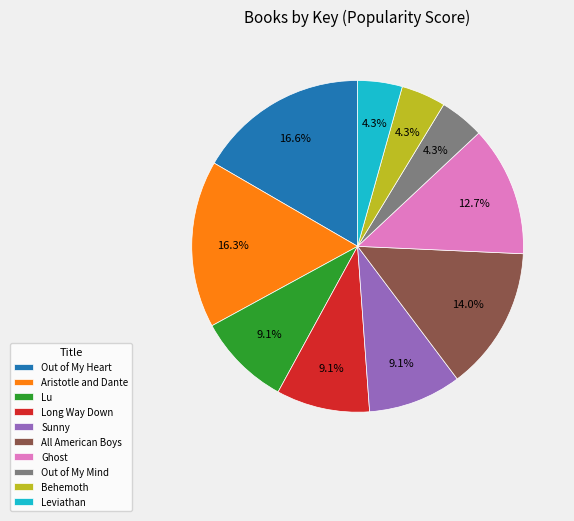

What is the ratio of the value at Sunny to the value at Behemoth?

2.1